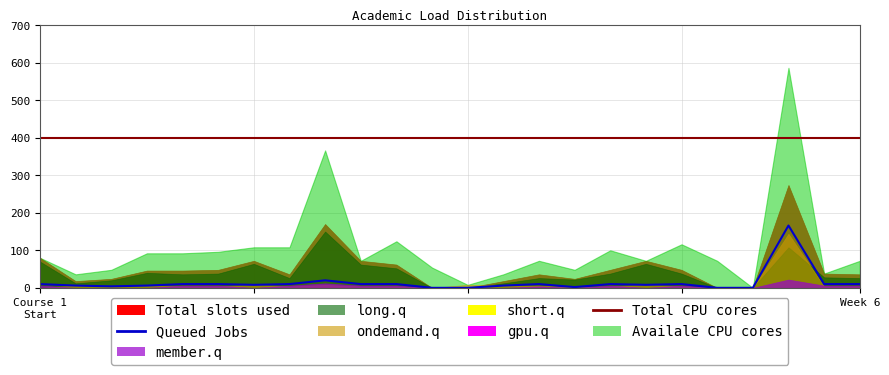

How many values in the Total slots used series are below 46?

12